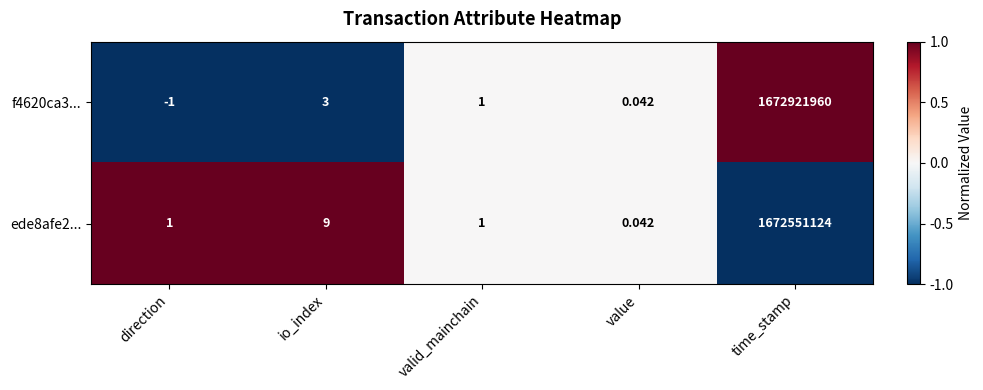

Which category has the lowest value across all series?

direction